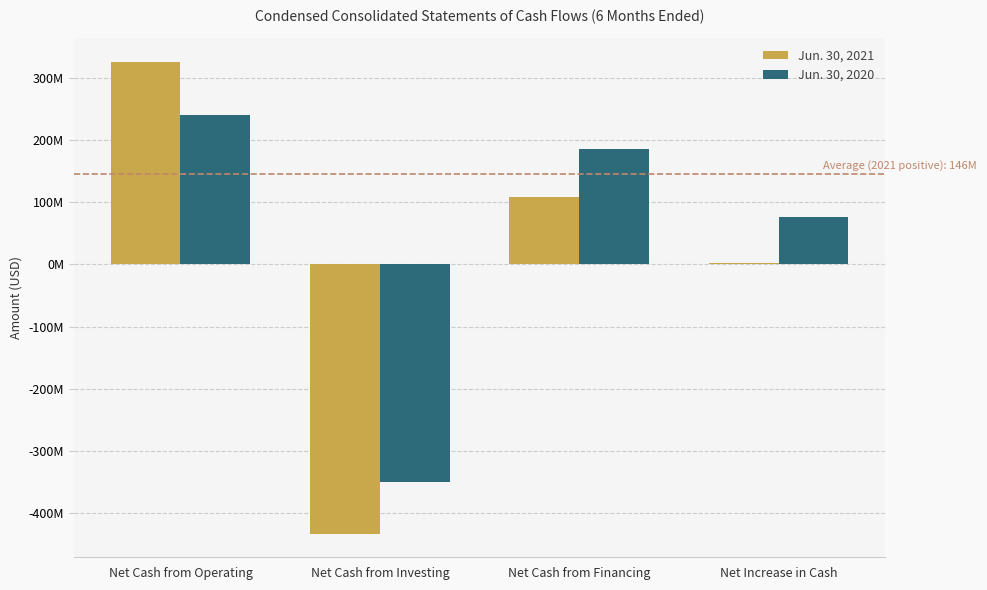

What are all the series names shown in the legend?

Jun. 30, 2021, Jun. 30, 2020